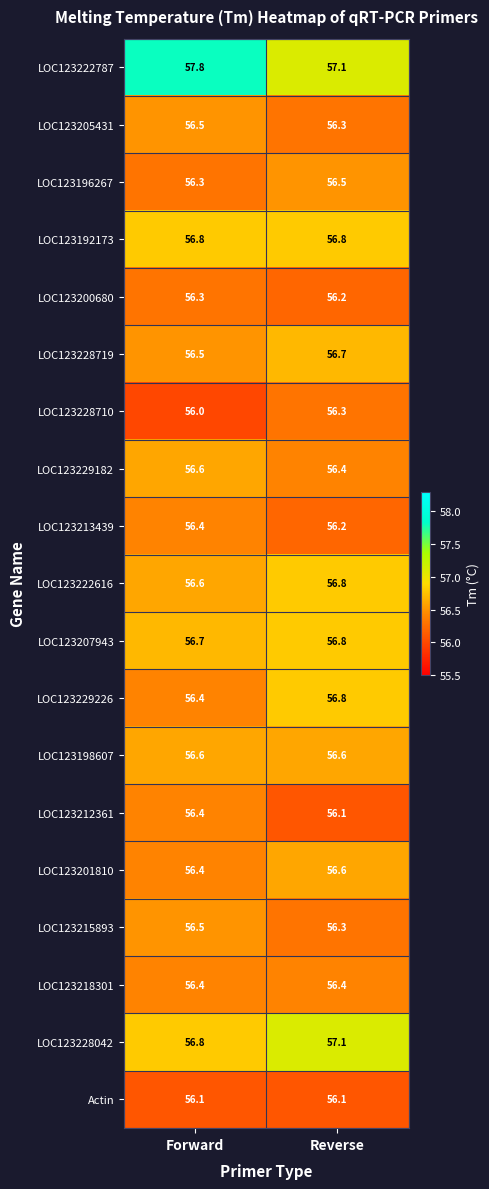

The LOC123196267 series shows 23.9 at Reverse. True or false?

False